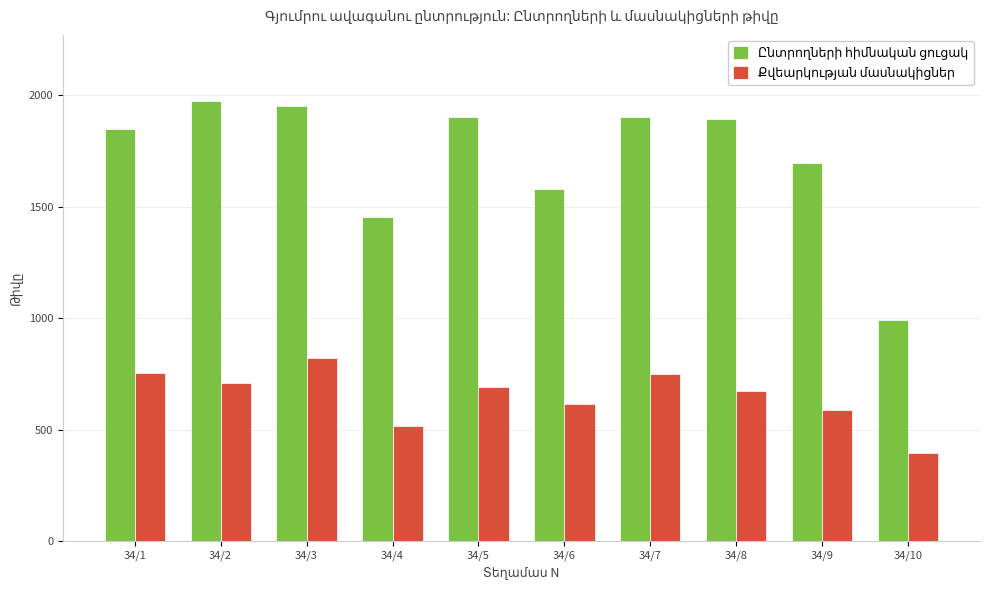

Count the number of data series in this chart.

2